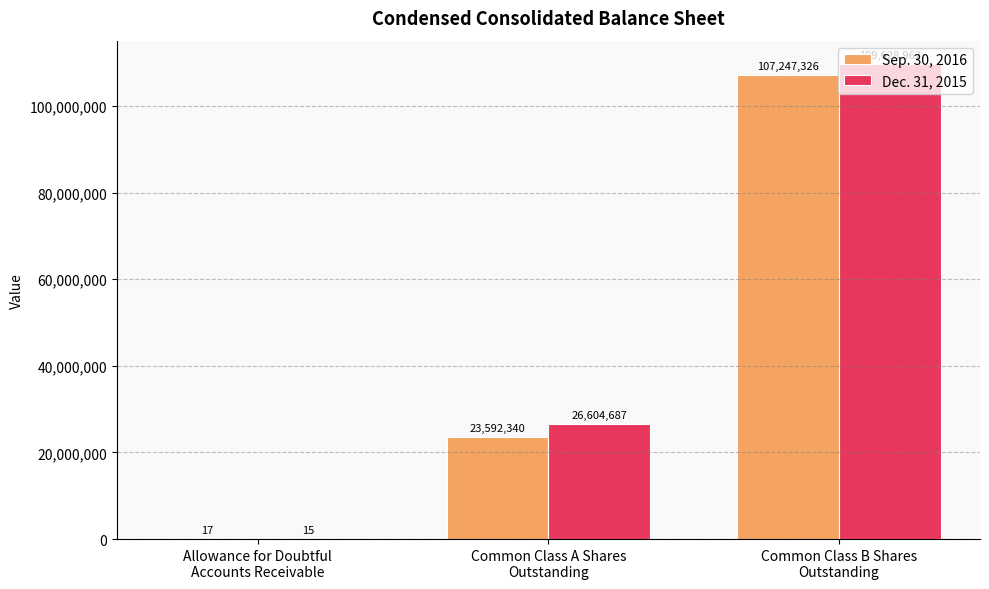

How many Sep. 30, 2016 values are between 17 and 107247326?

3